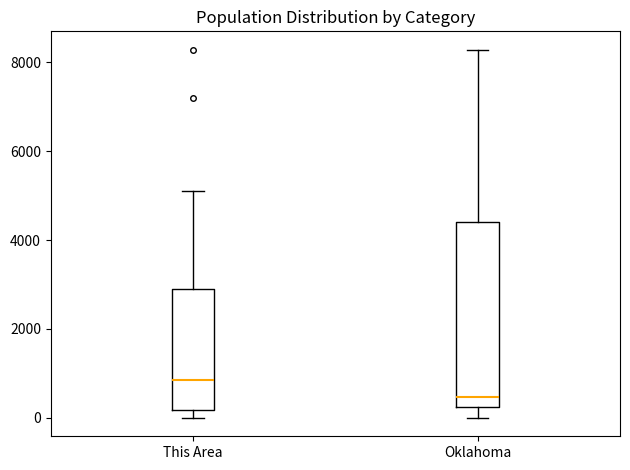

Where does the median line of the box for Oklahoma sit on the y-axis? The values are not printed on the chart, so give them approximately, as read against the axis.

400